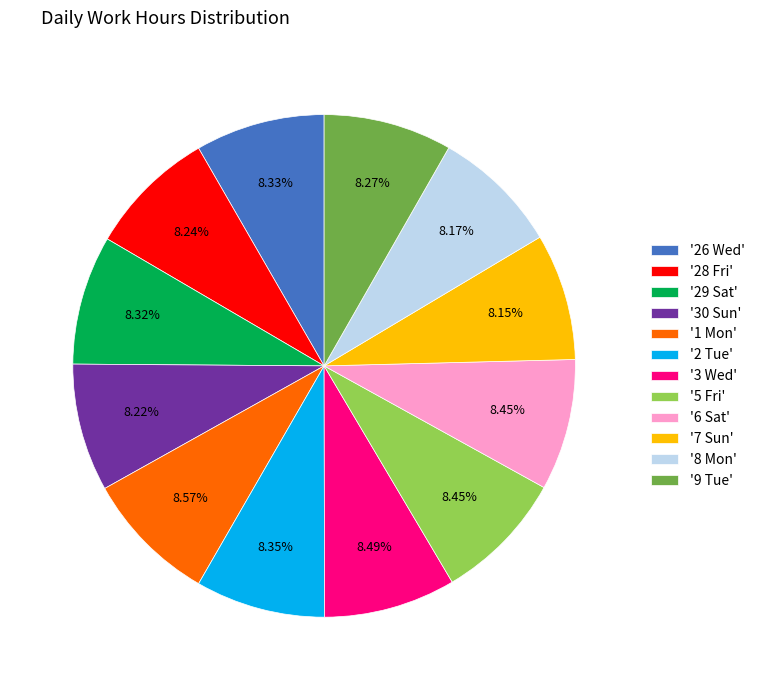

Does any single category account for the majority?

No